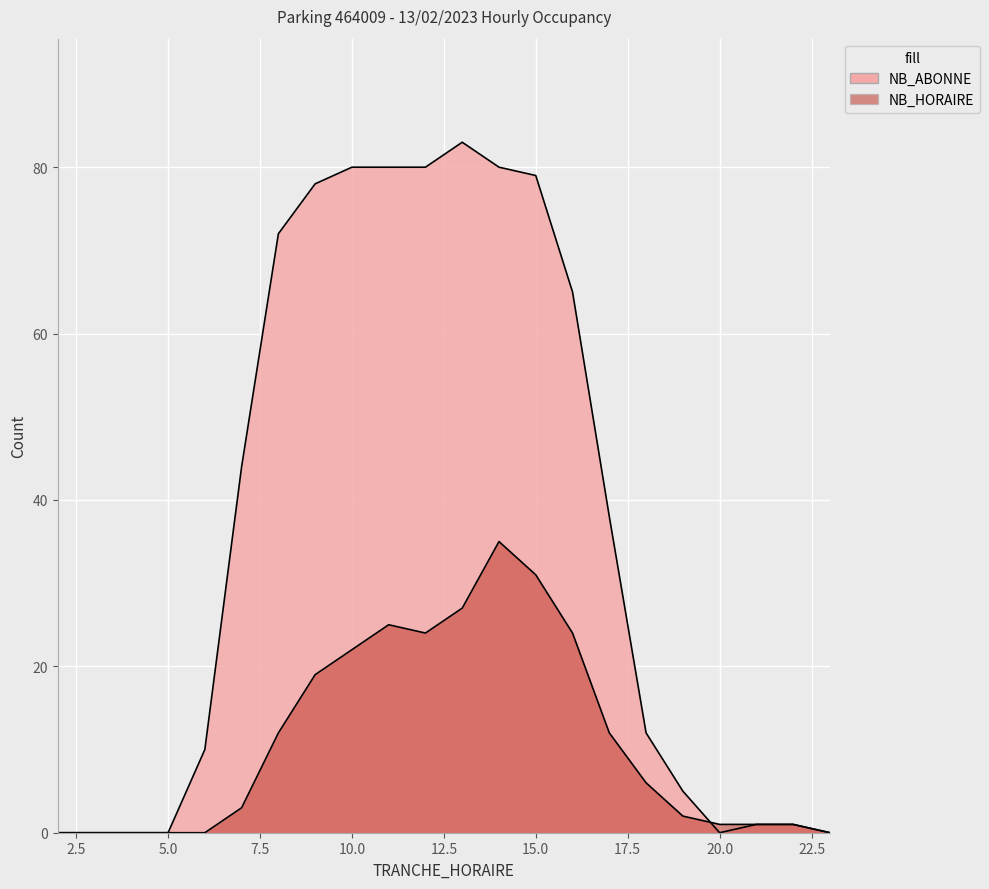

The NB_HORAIRE series shows 9 at 18. True or false?

False